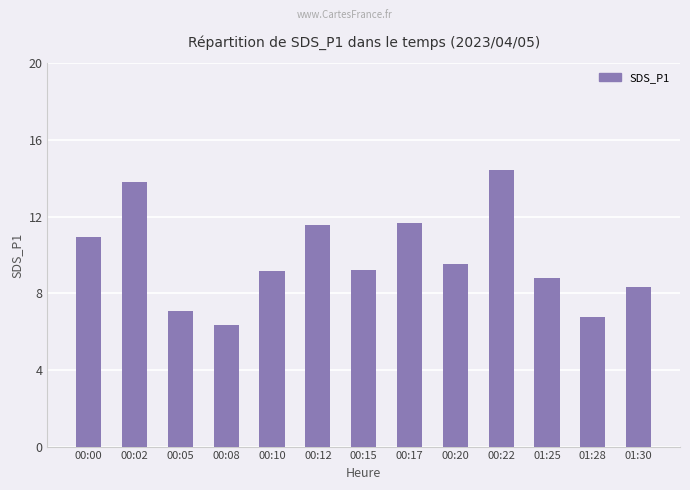

What position from the left is 00:20?

9